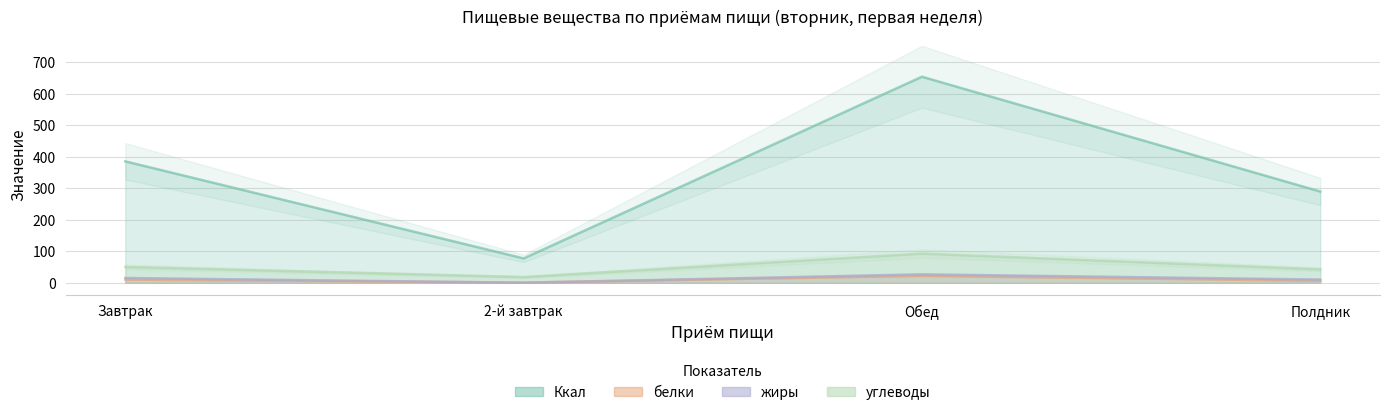

What are all the series names shown in the legend?

Ккал, белки, жиры, углеводы